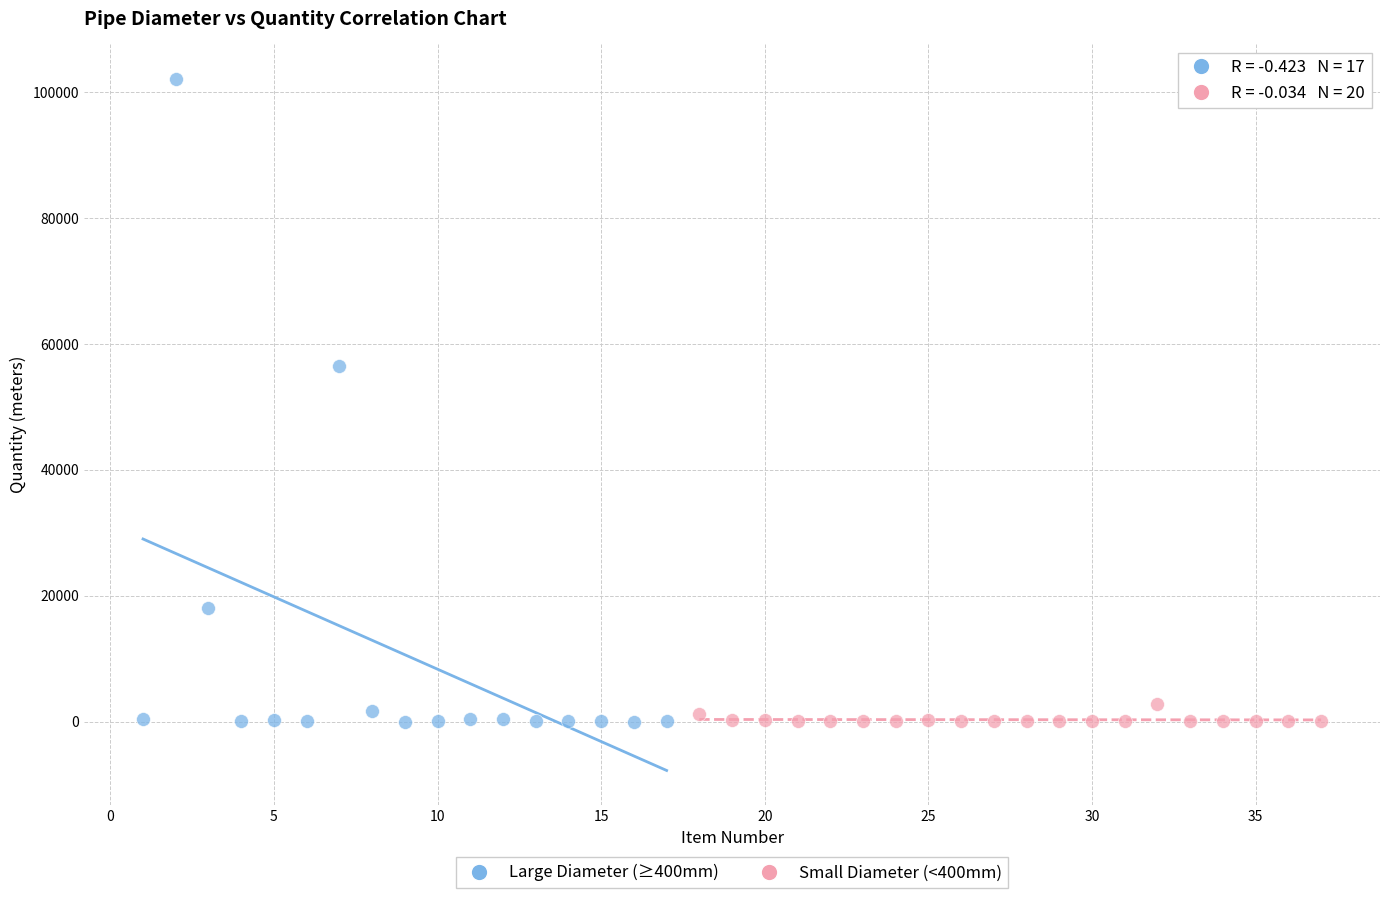

Which series has the widest spread of Y values?

Large Diameter (≥400mm)